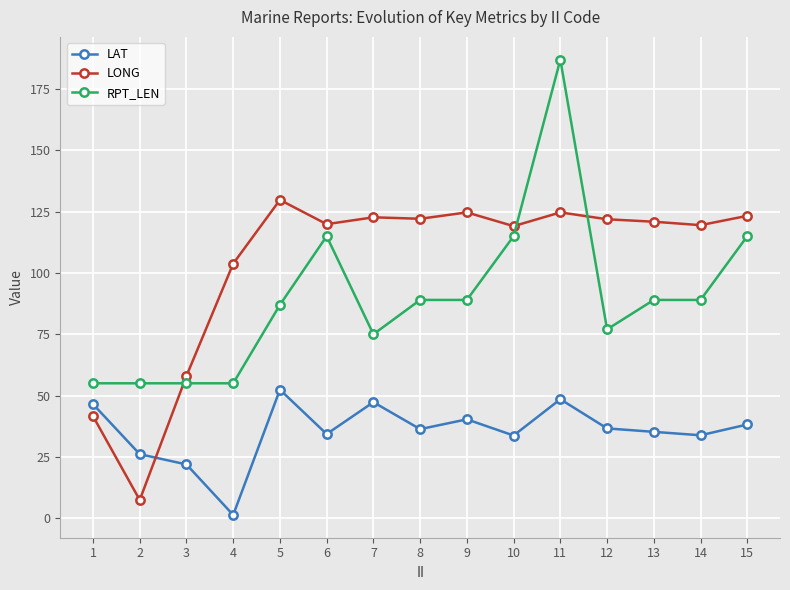

At how many categories does at least one series exceed 174?

1